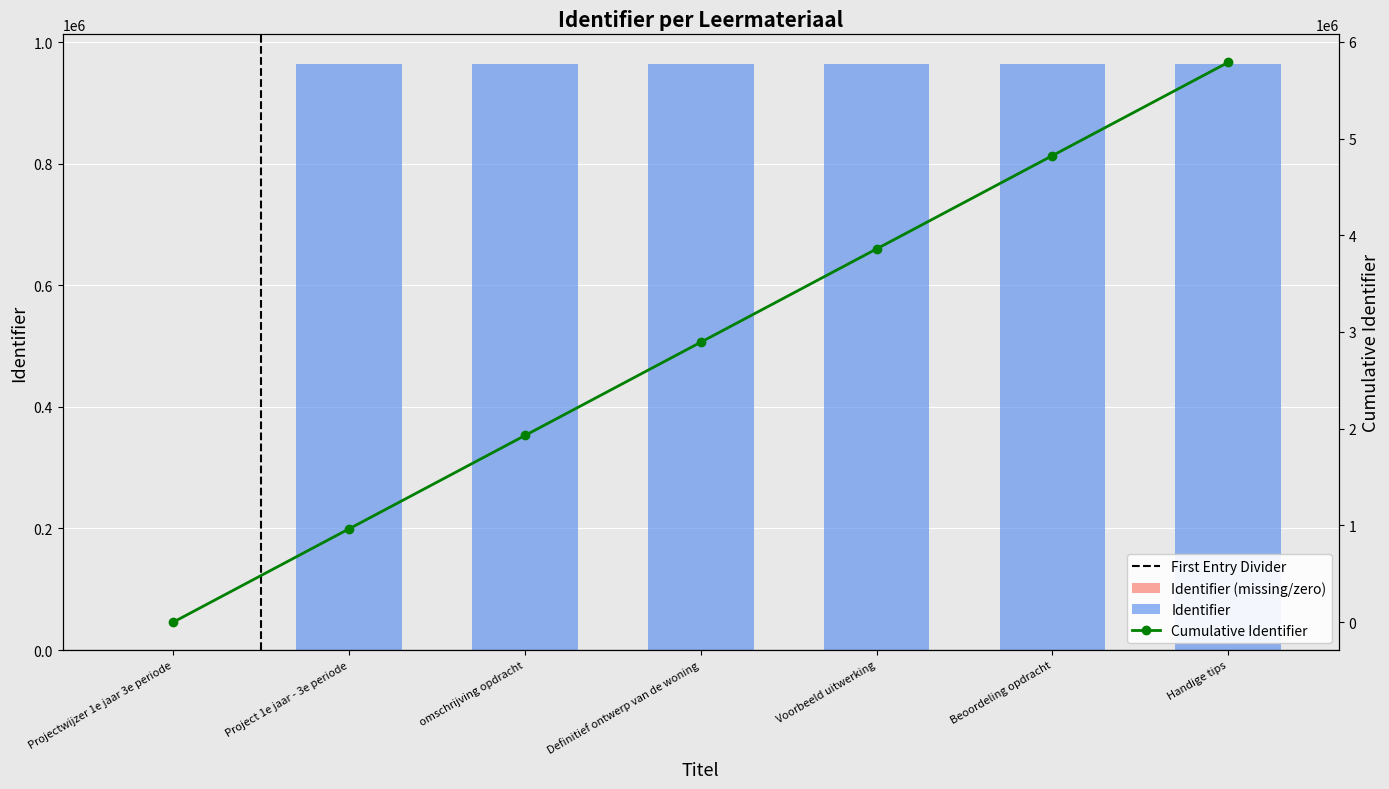

What is the difference between the maximum and minimum values in the Cumulative Identifier series?

5788224